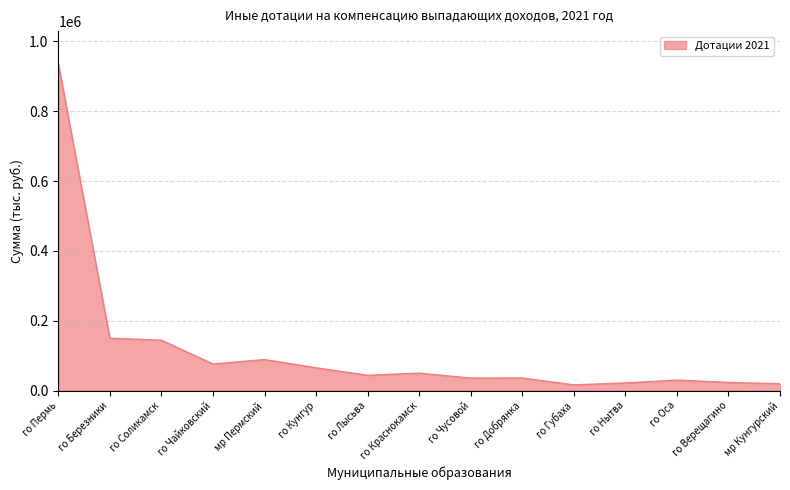

What is the difference between the second highest and minimum values?

133625.1